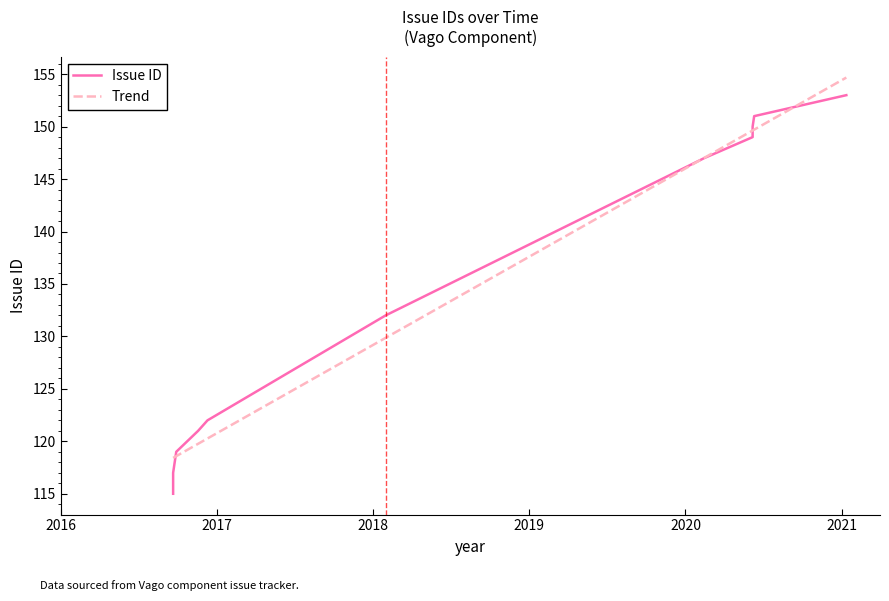

Rank the categories by value from lowest to highest.

2016-09-21, 2016-09-21, 2016-09-28, 2016-11-19, 2016-12-10, 2018-01-31, 2020-02-13, 2020-06-05, 2020-06-06, 2020-06-08, 2021-01-12